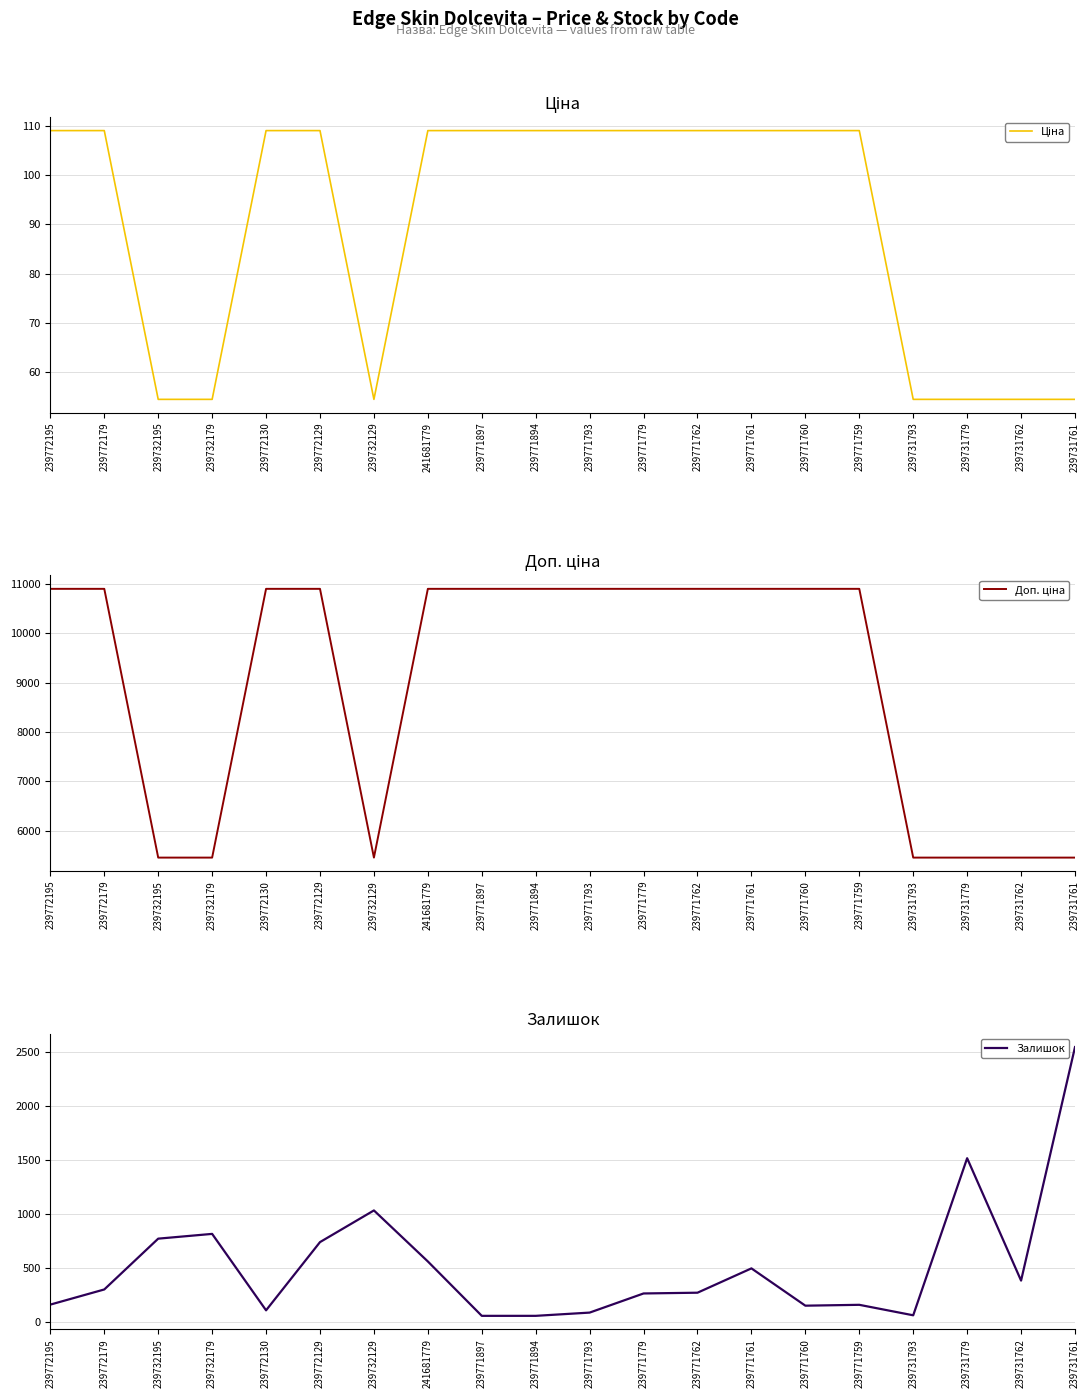

True or false: Залишок and Доп. ціна intersect in this chart.

False